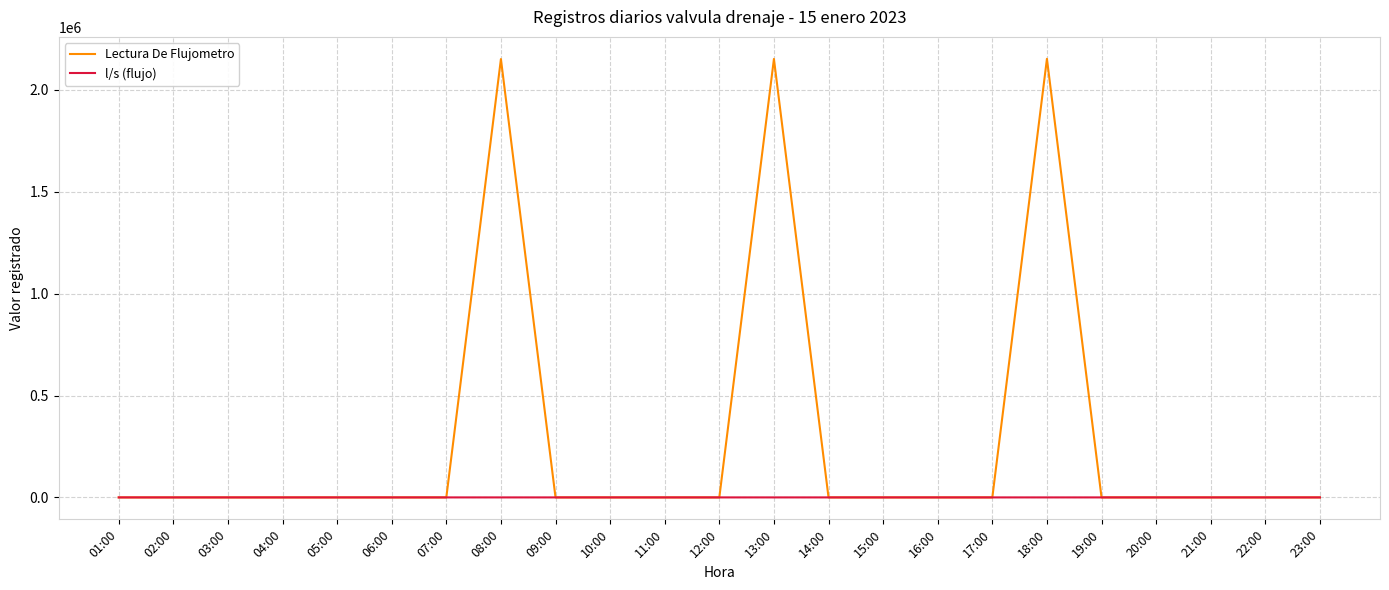

The value of Lectura De Flujometro at 08:00 is 2150888.0. True or false?

True